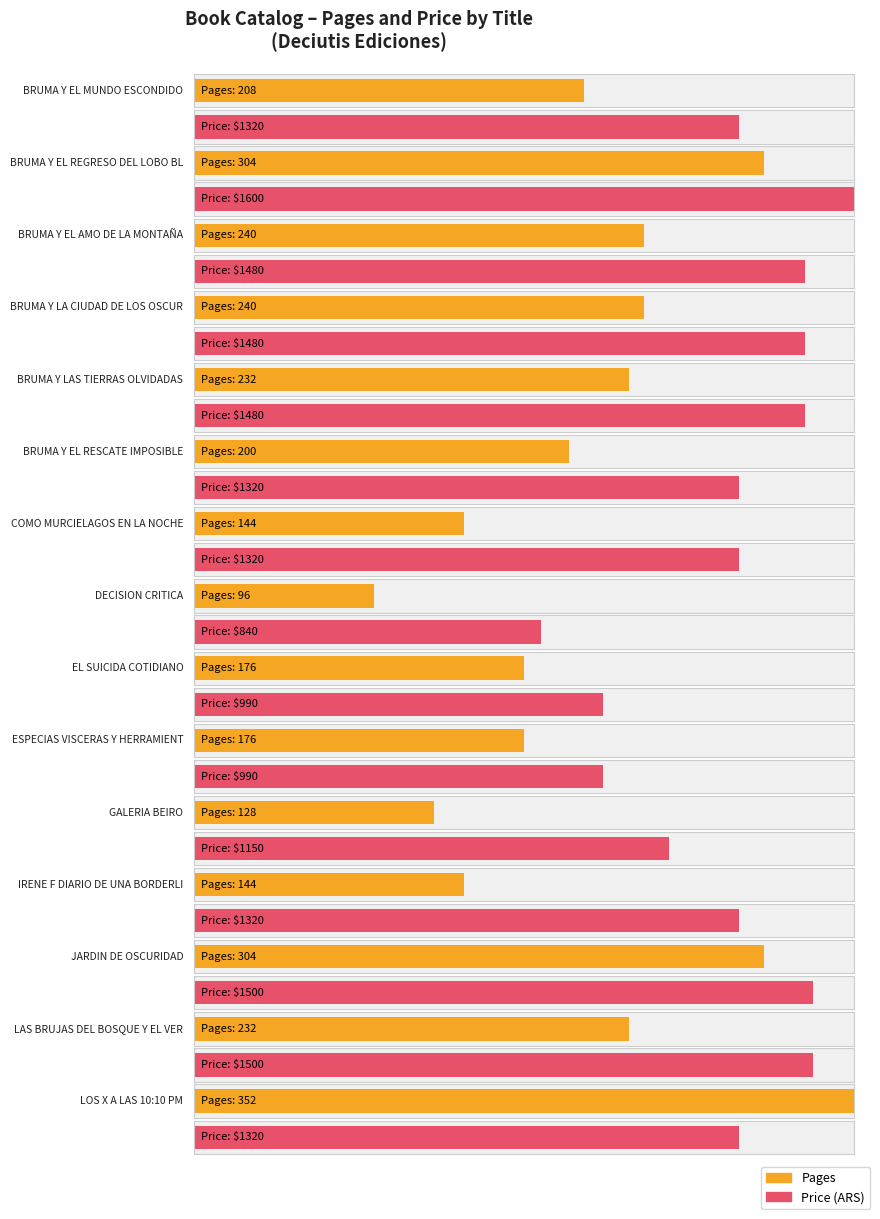

How many values in the Price series exceed 1320?

6